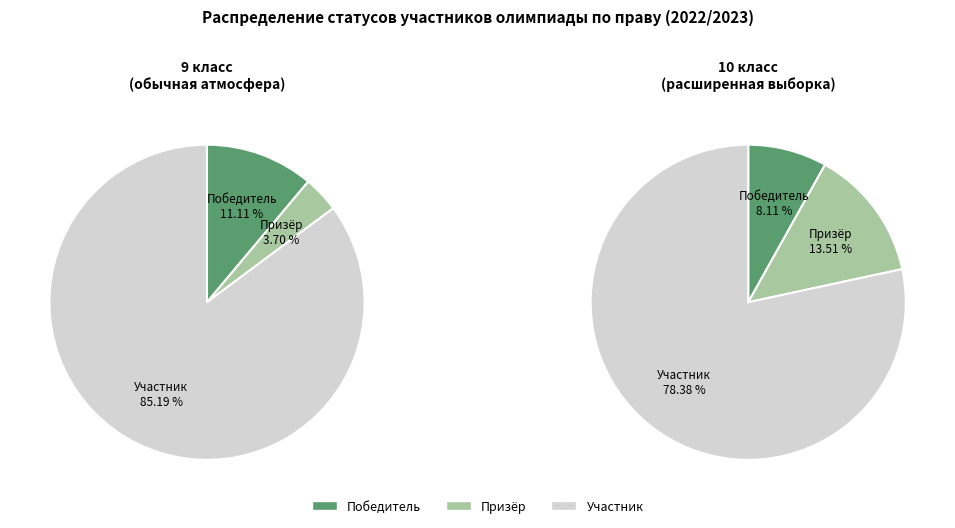

What percentage do Победитель and Призёр together represent?

14.8%